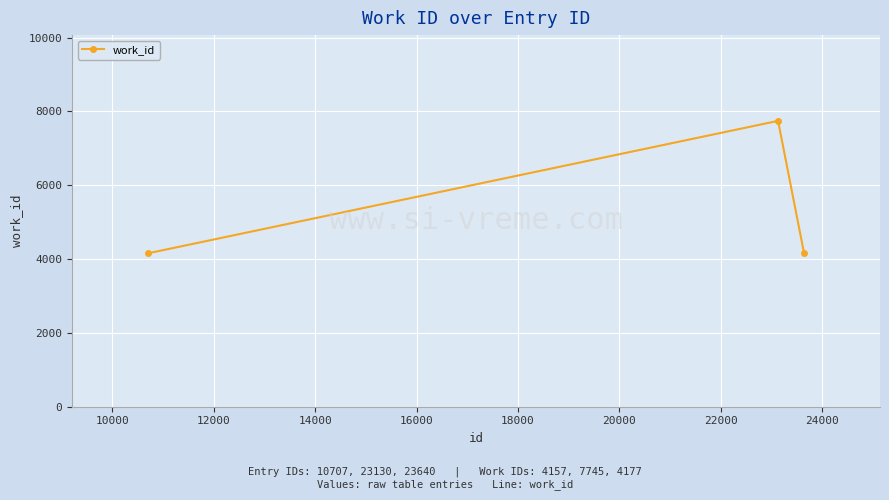

How many data points does each series have?

3